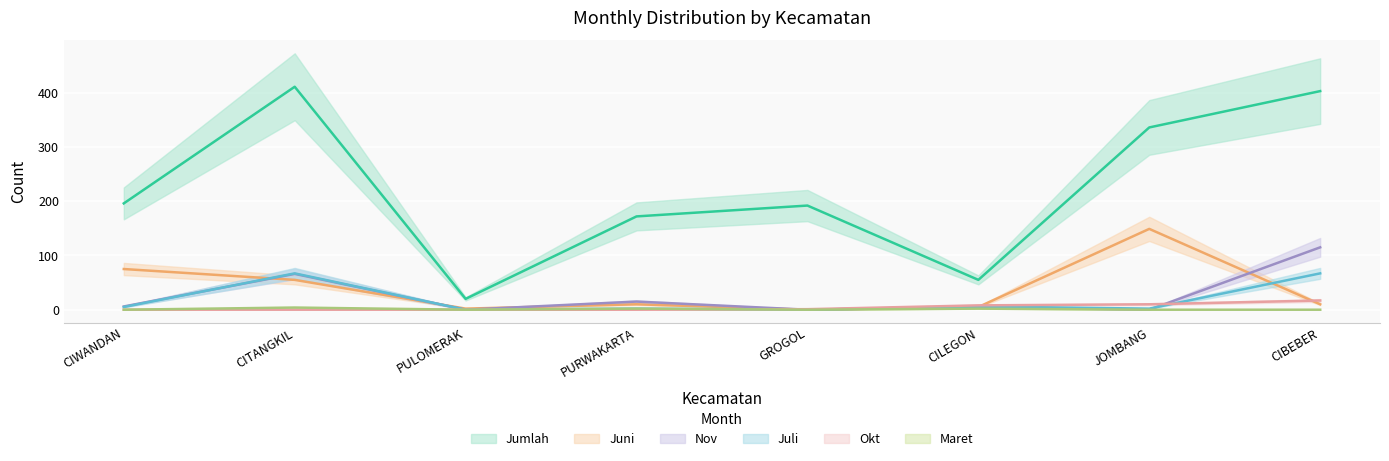

What is the difference between the second highest and second lowest values in the Juli series?

67